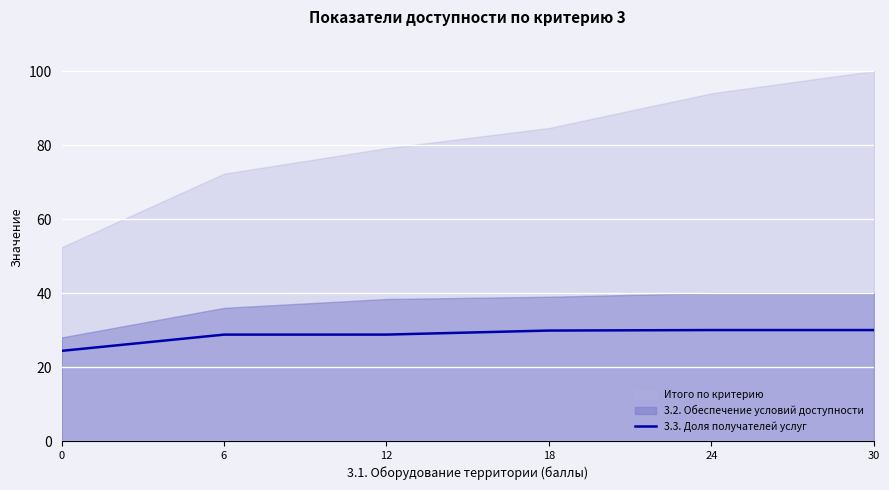

Approximately how many times larger is the value at 6 compared to 24?

1.0